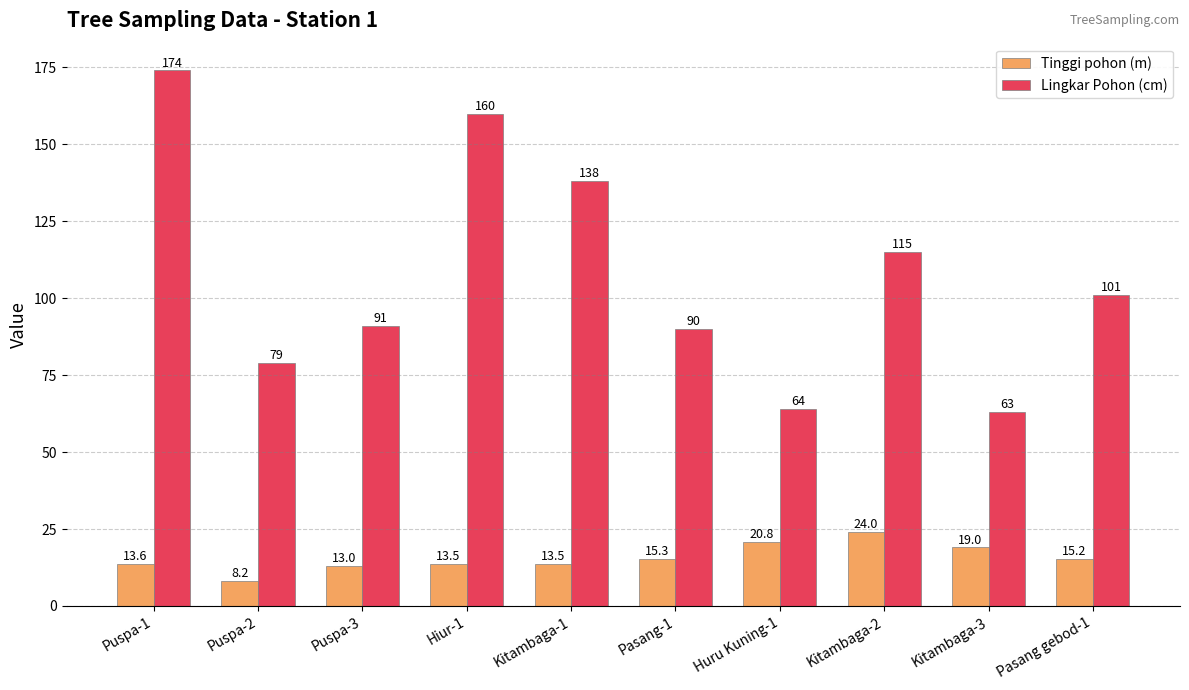

Which category has the lowest value in the Lingkar Pohon (cm) series?

Kitambaga-3